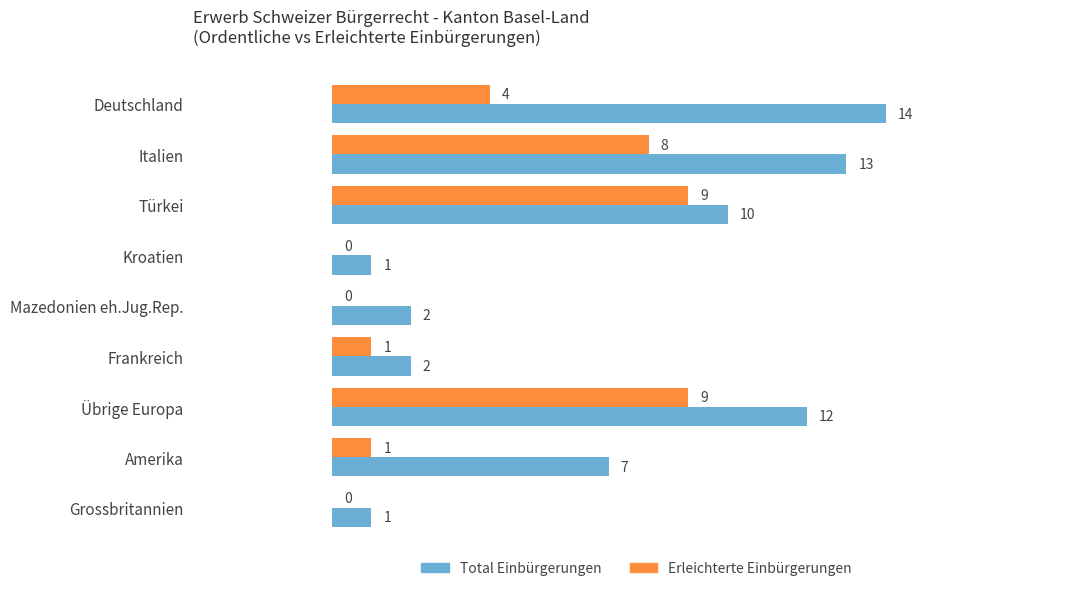

What is the sum of the Erleichterte Einbürgerungen values at Türkei and Grossbritannien?

9